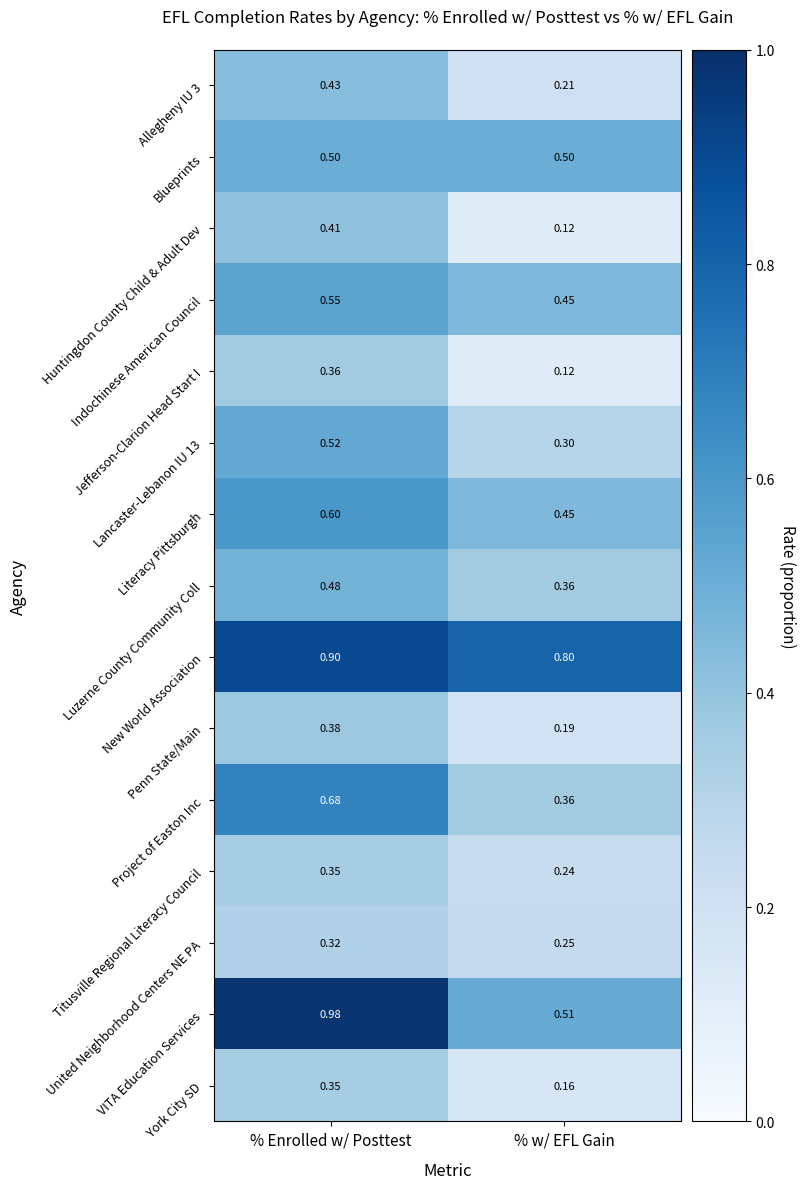

Between % Enrolled w/ Posttest and % w/ EFL Gain, which series saw the biggest shift?

VITA Education Services